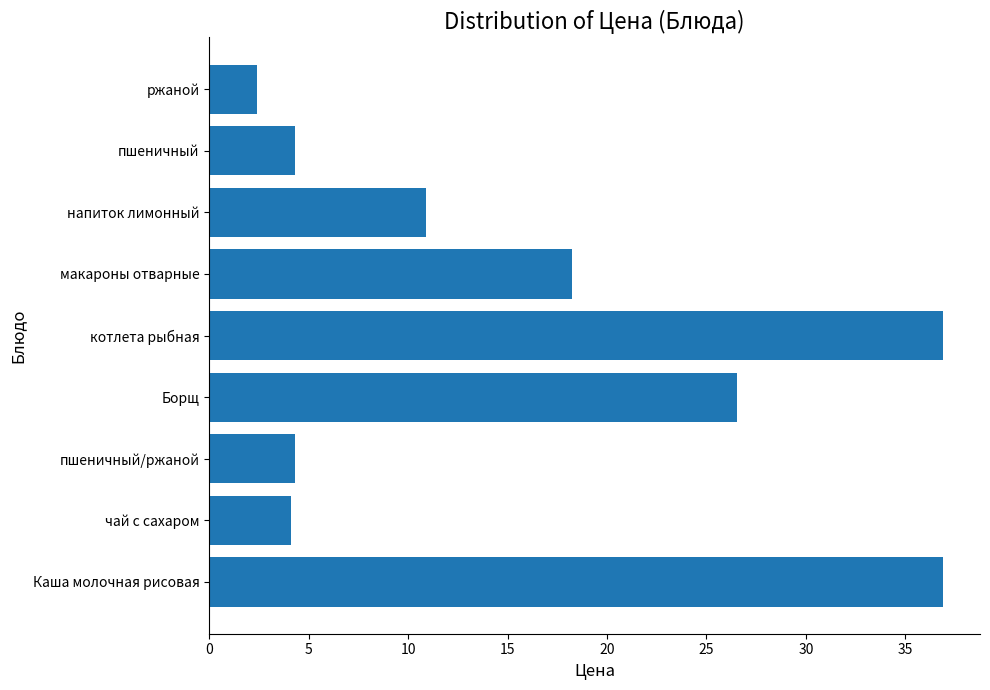

Approximately how many times larger is the value at пшеничный compared to ржаной?

1.8